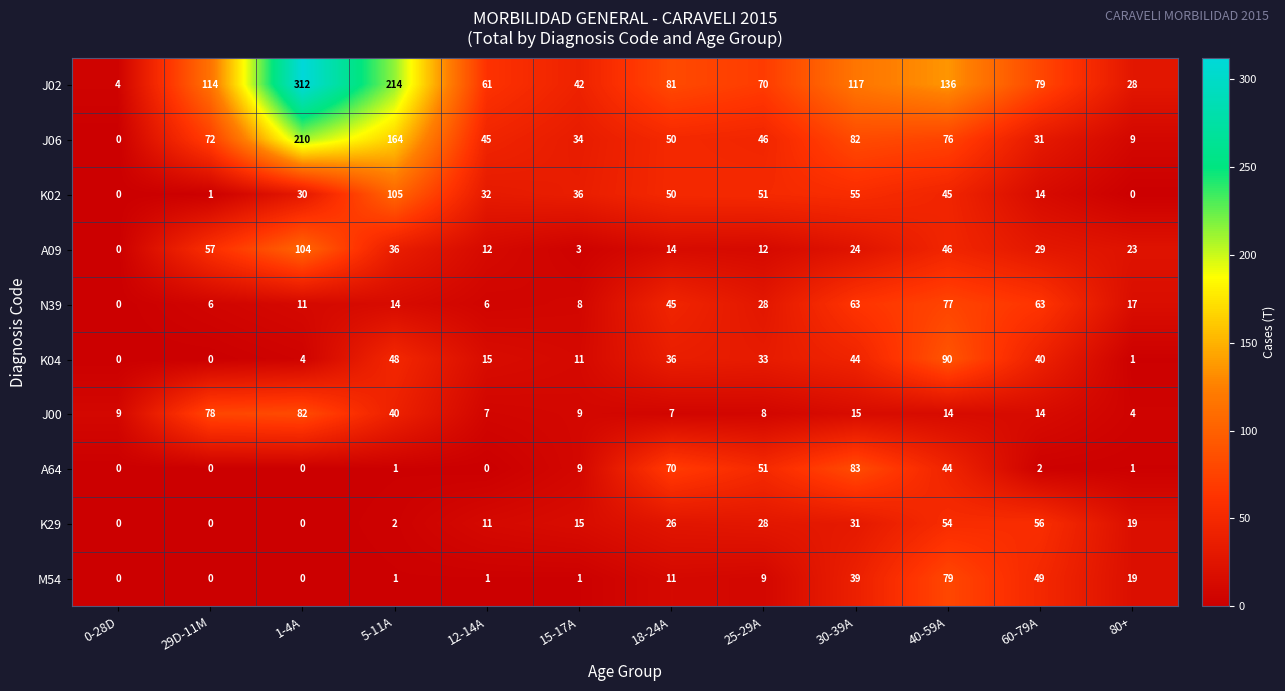

What is the spread (max minus min) of values at 30-39A?

102